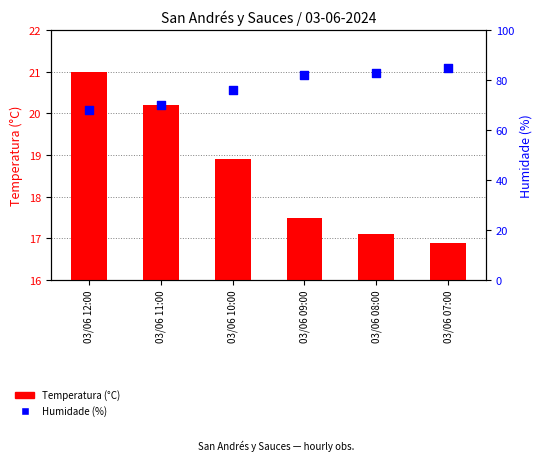

Which series reaches the minimum Y coordinate?

Temperatura (°C)